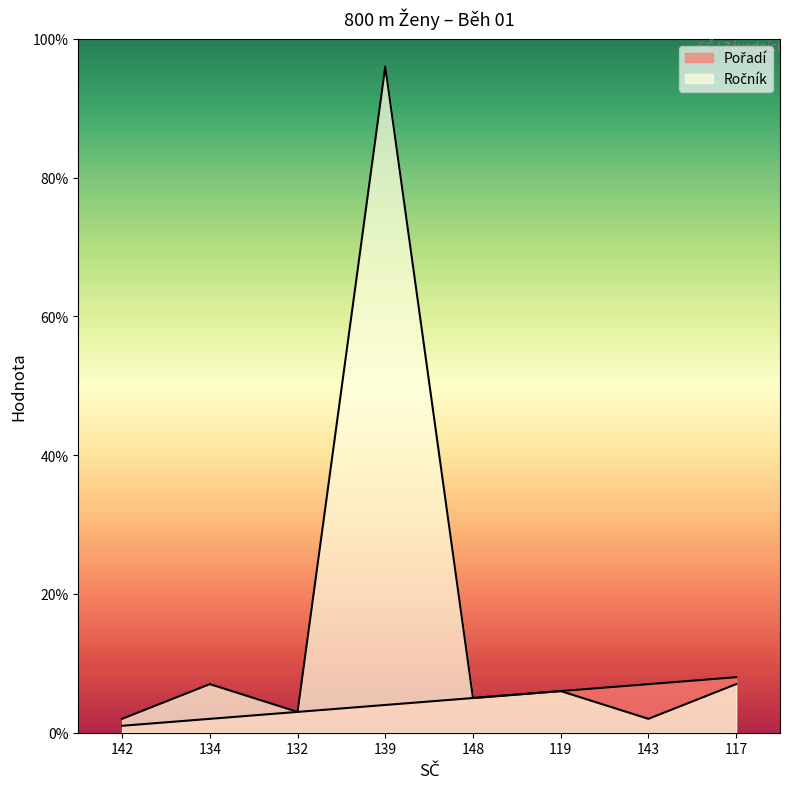

True or false: Pořadí and Ročník cross at least once.

False